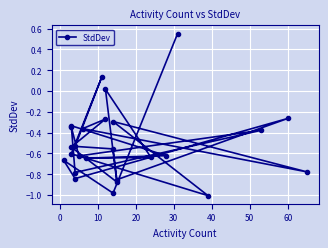

Reading right to left, extract all data points from this chart.

0.6	-1.0	-0.7	-0.8	-0.3	-0.9	-0.6	-0.5	0.1	-0.6	-1.0	-0.3	-0.8	-0.4	-0.3	-0.5	-0.9	0.0	-0.6	-0.6	-0.6	-0.3	-0.8	-0.4	-0.6	-0.3